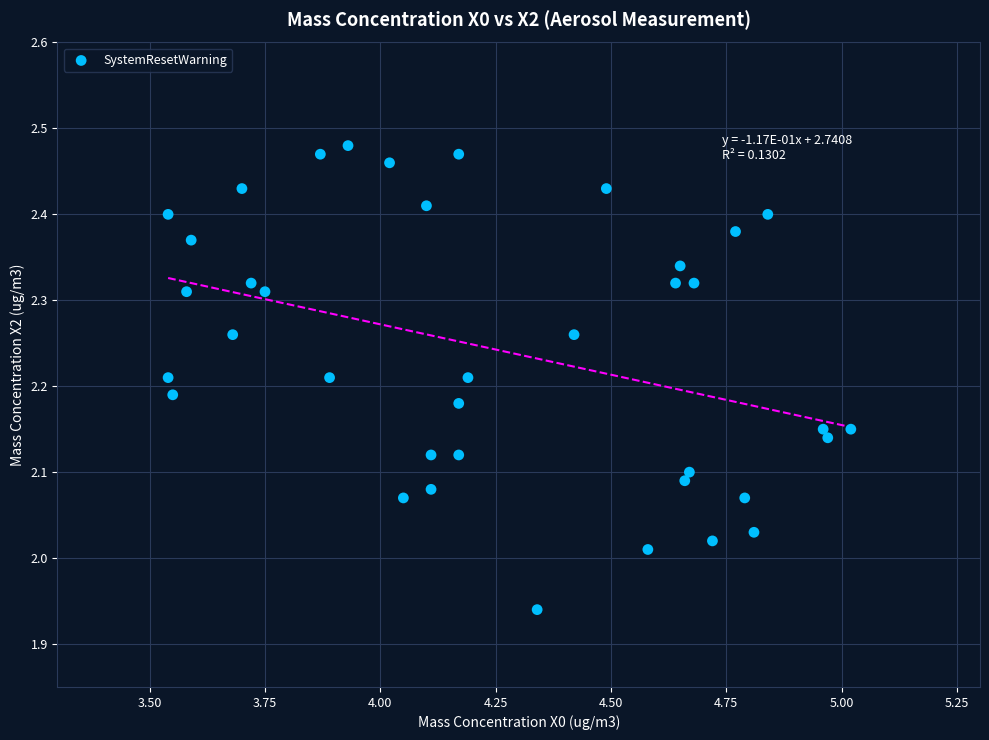

What is the range of Y values (max minus min)?

0.5